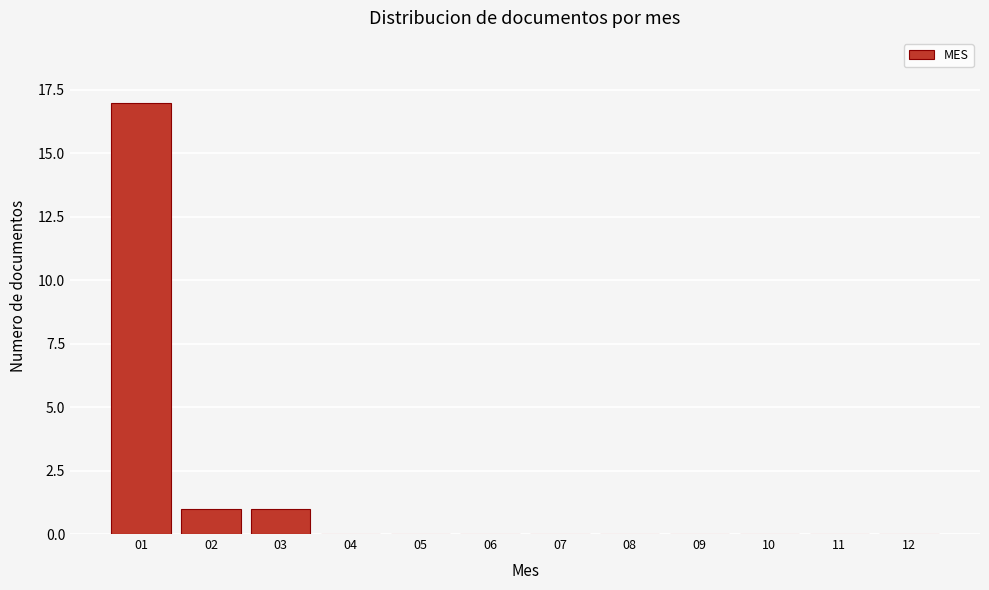

Reading left to right, what are all the values shown in this chart?

01=17	02=1	03=1	04=0	05=0	06=0	07=0	08=0	09=0	10=0	11=0	12=0